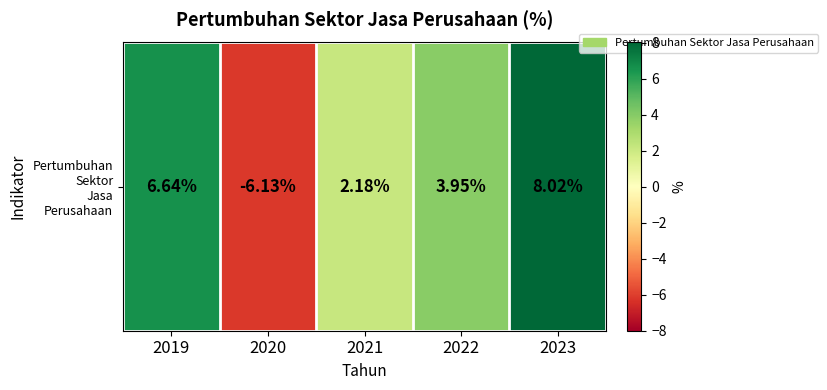

What is the change in value from 2019 to 2023?

+1.4